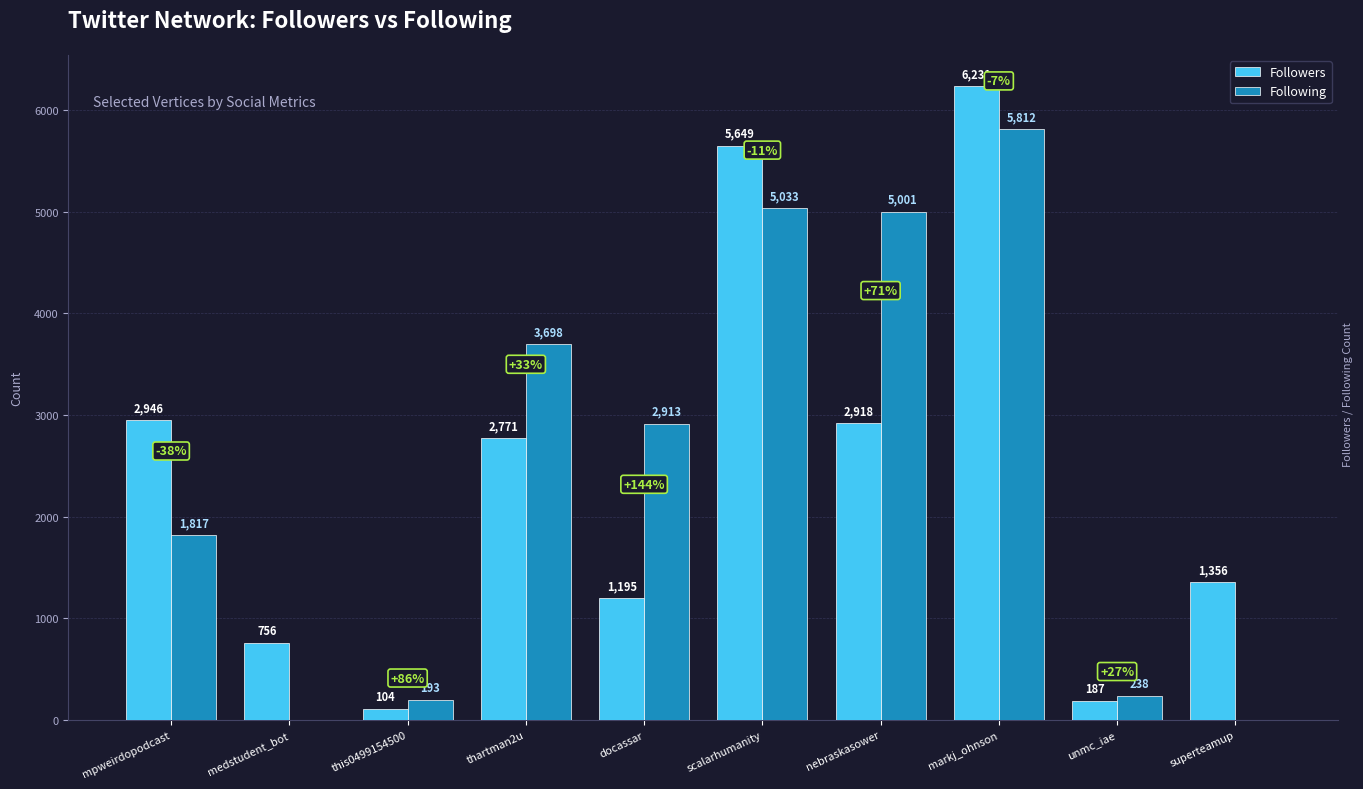

At which label is Following closest to 2906?

docassar